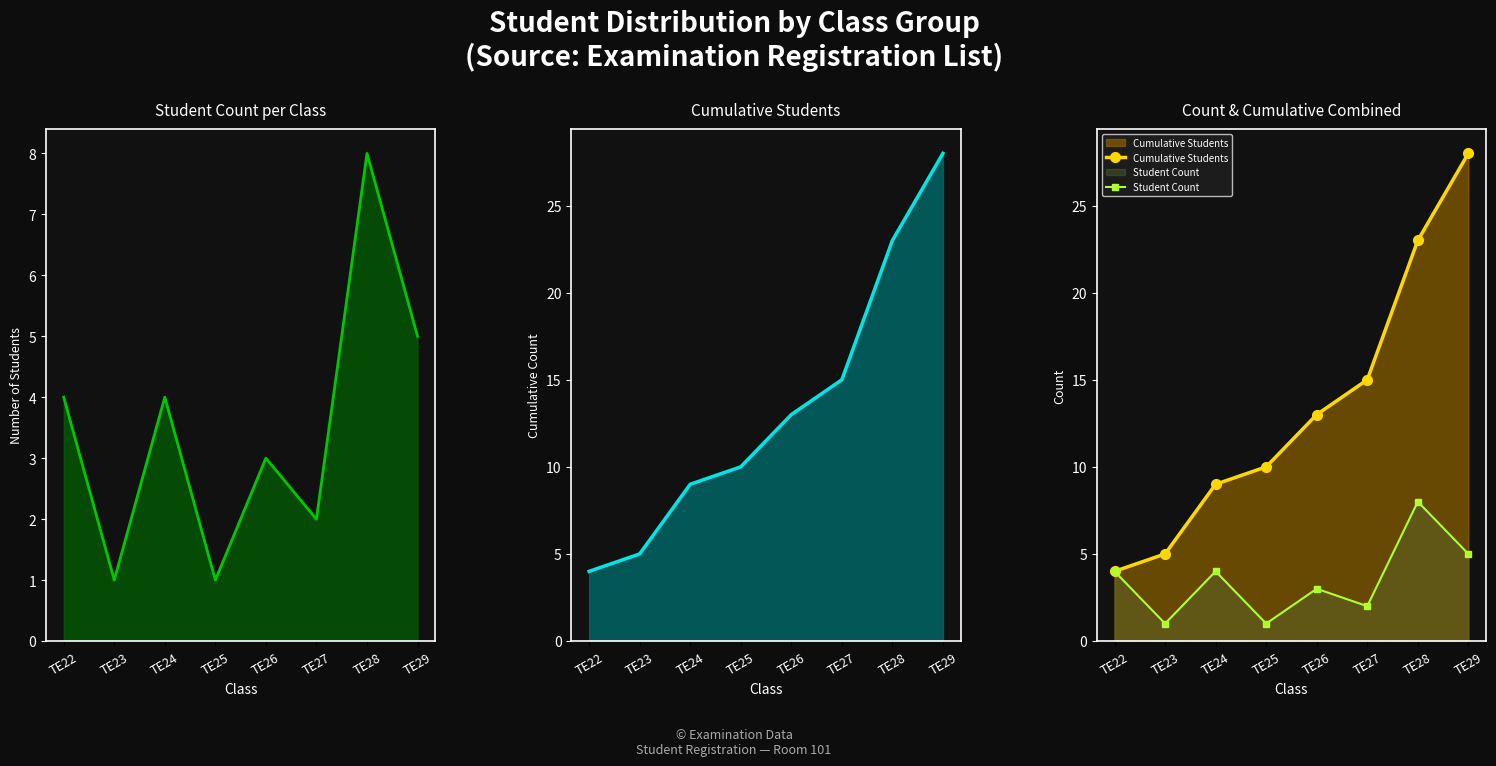

Reading right to left, list all the values displayed in this chart.

Student Count: TE29=5	TE28=8	TE27=2	TE26=3	TE25=1	TE24=4	TE23=1	TE22=4
Cumulative Students: TE29=28	TE28=23	TE27=15	TE26=13	TE25=10	TE24=9	TE23=5	TE22=4